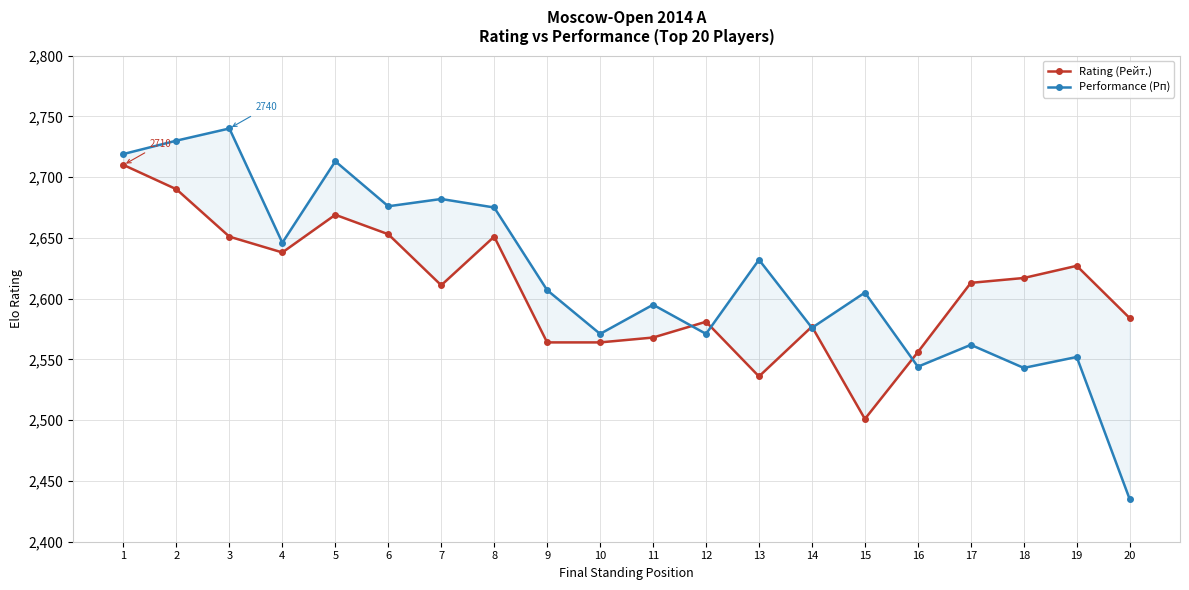

What is the value of the Performance (Рп) point at the 12th from the left?

2571